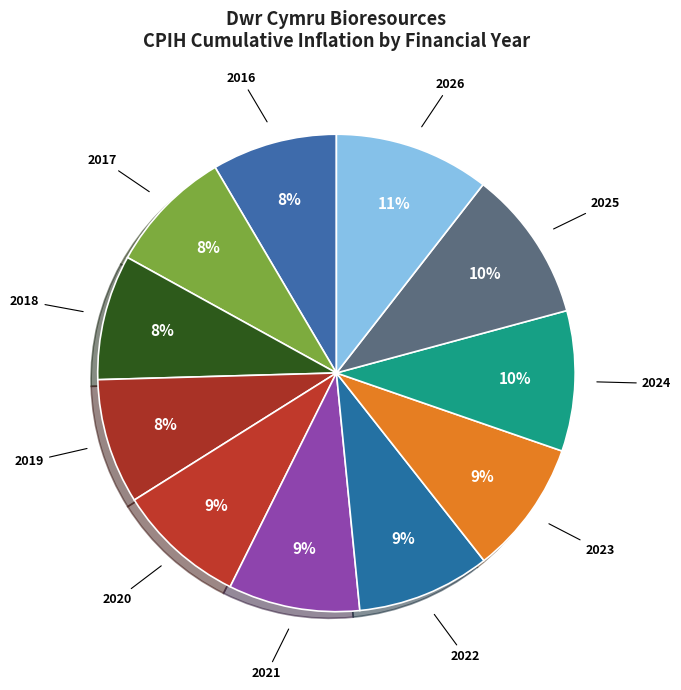

Between 2016 and 2024, which is larger?

2024